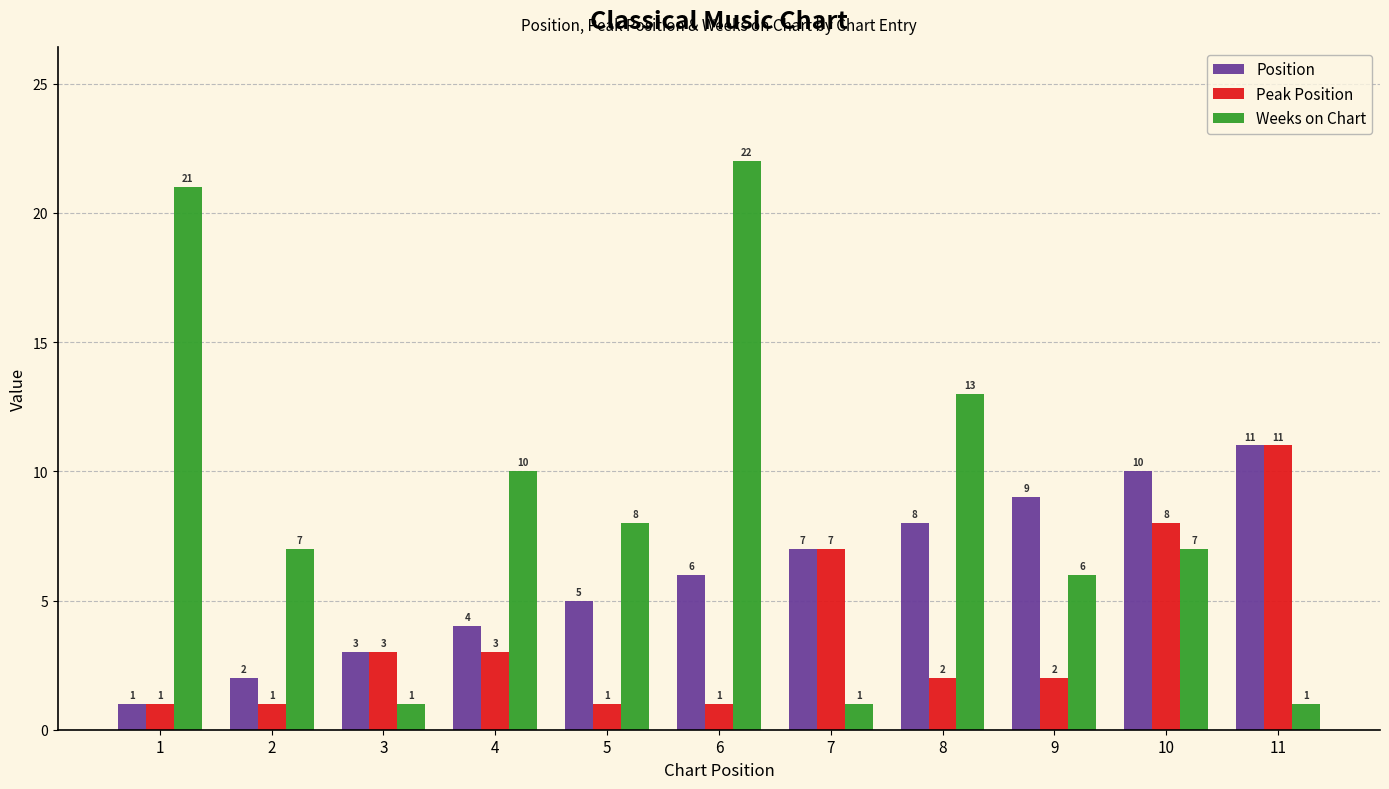

Between 2 and 4, which series saw the biggest shift?

Weeks on Chart